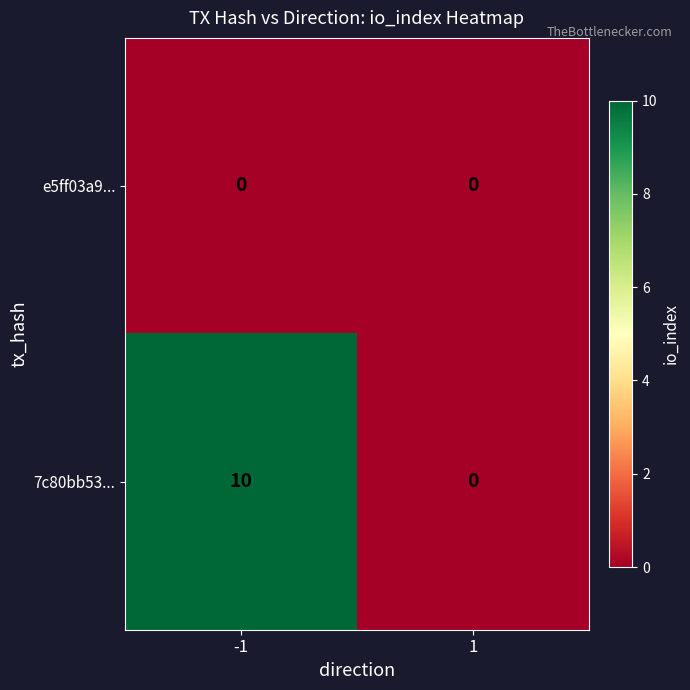

The 7c80bb53... series shows 10 at -1. True or false?

True